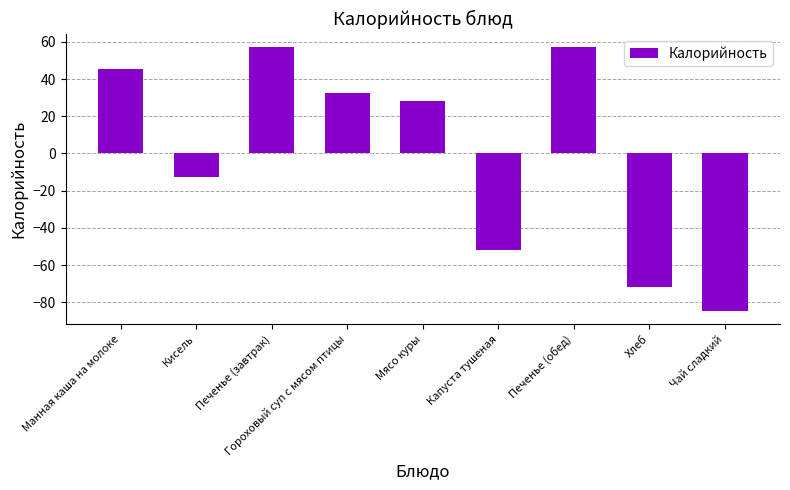

How many values are below zero?

4